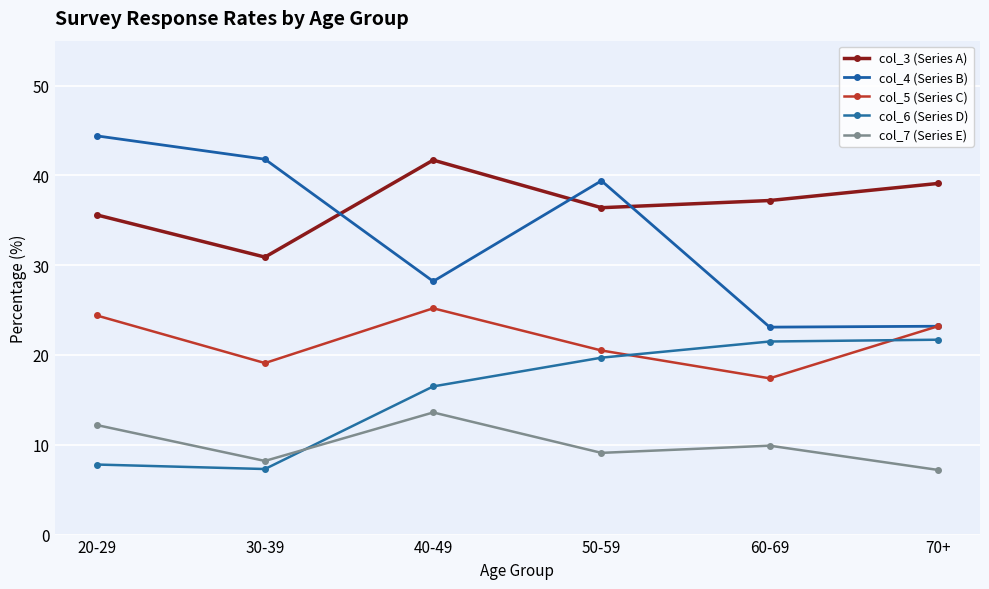

Which series has the widest spread of values?

col_4 (Series B)